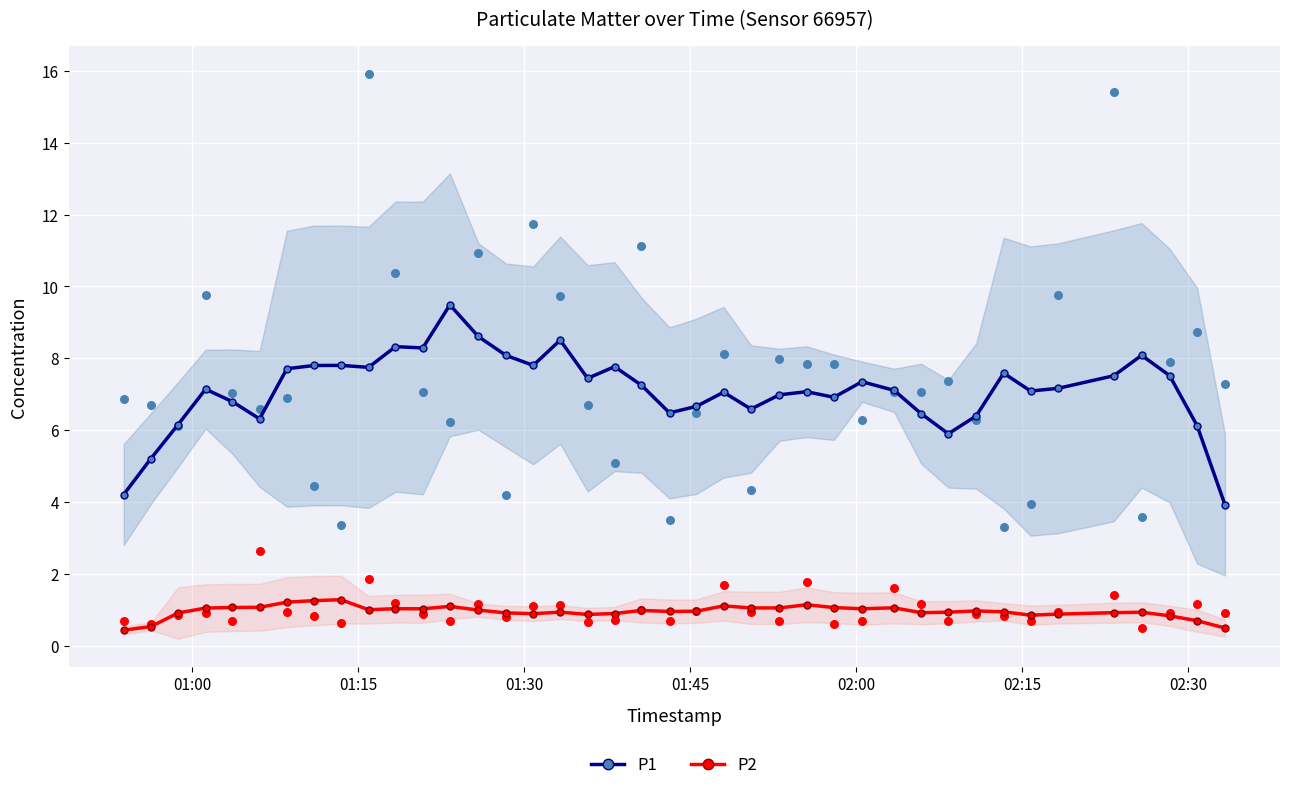

At how many categories does at least one series exceed 4?

39